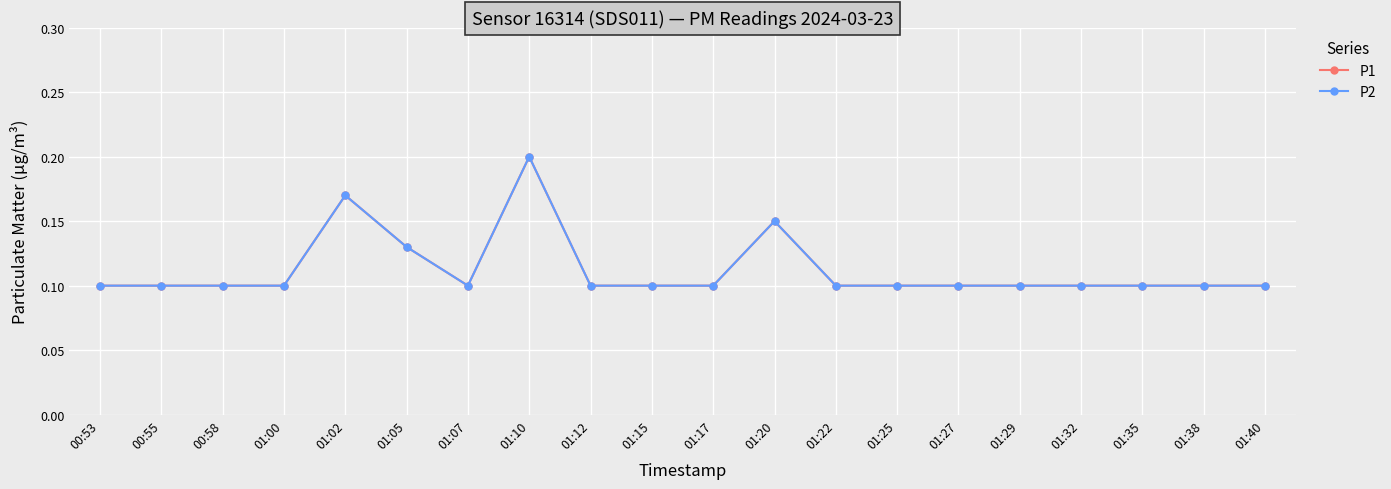

Is this an area chart (filled region under the line)?

No